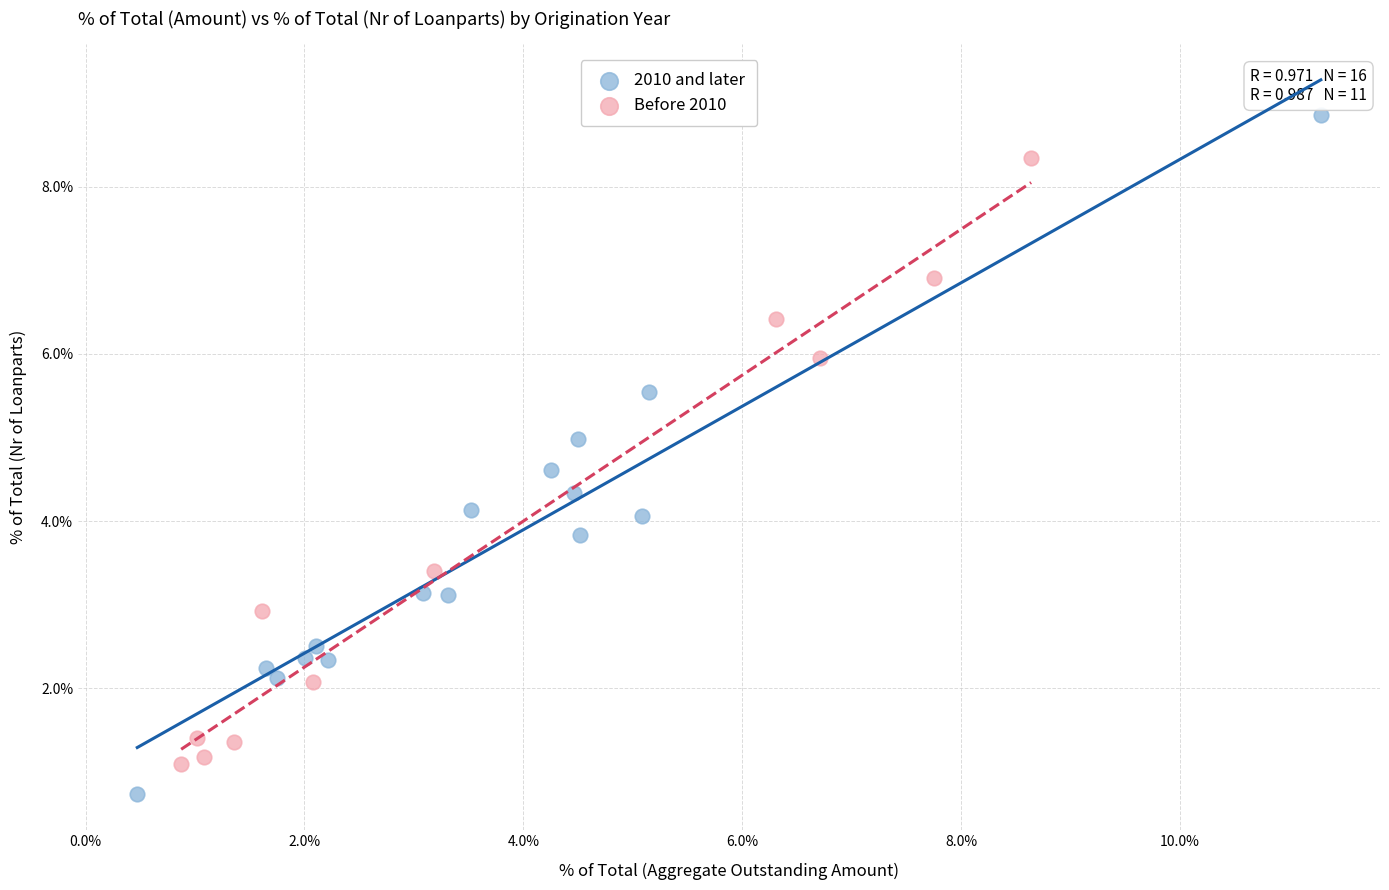

Which series reaches the minimum Y coordinate?

2010 and later